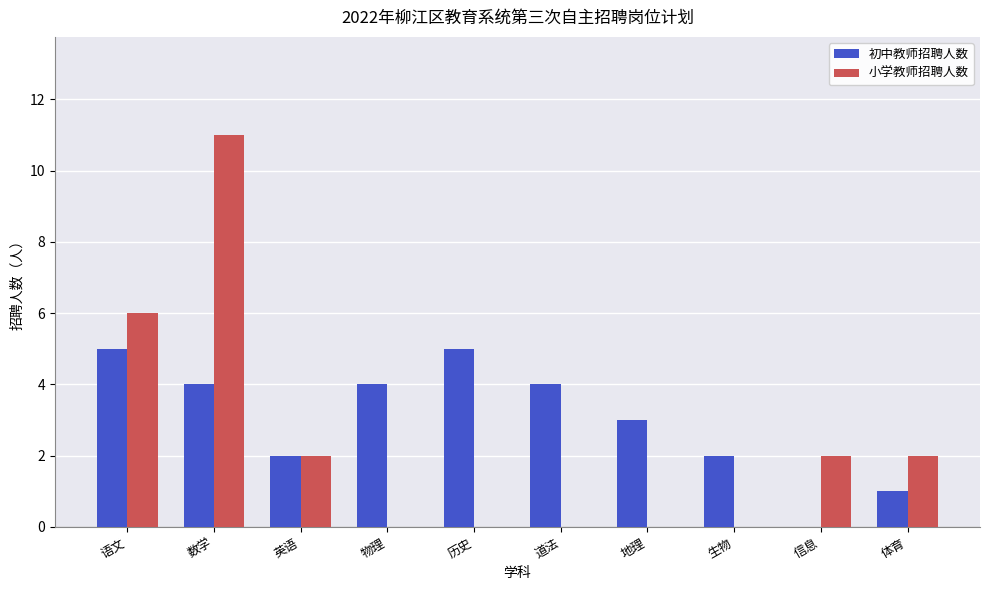

What is the sum of all 初中教师招聘人数 values?

30